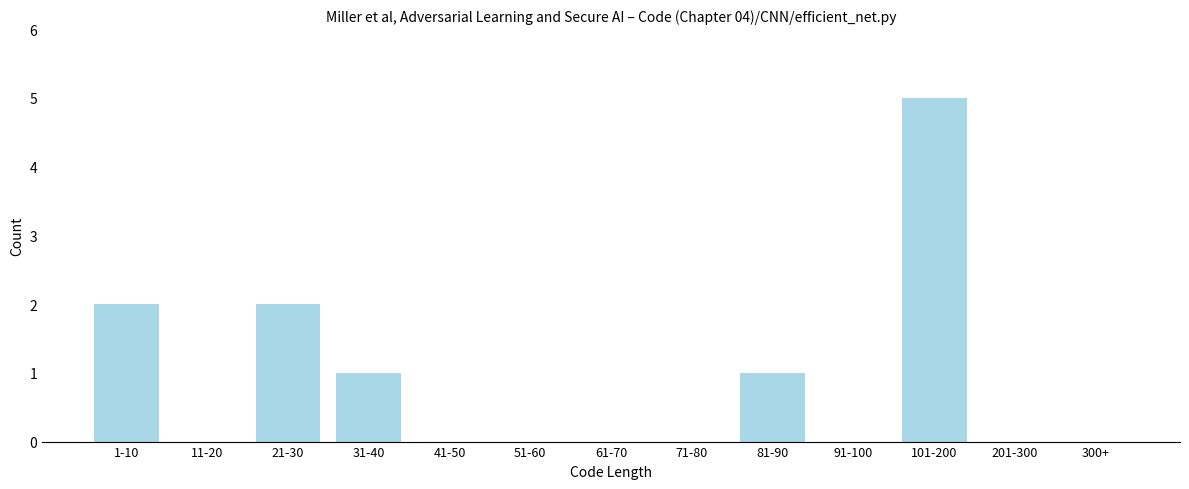

Reading left to right, what are all the values shown in this chart?

1-10=2	11-20=0	21-30=2	31-40=1	41-50=0	51-60=0	61-70=0	71-80=0	81-90=1	91-100=0	101-200=5	201-300=0	300+=0